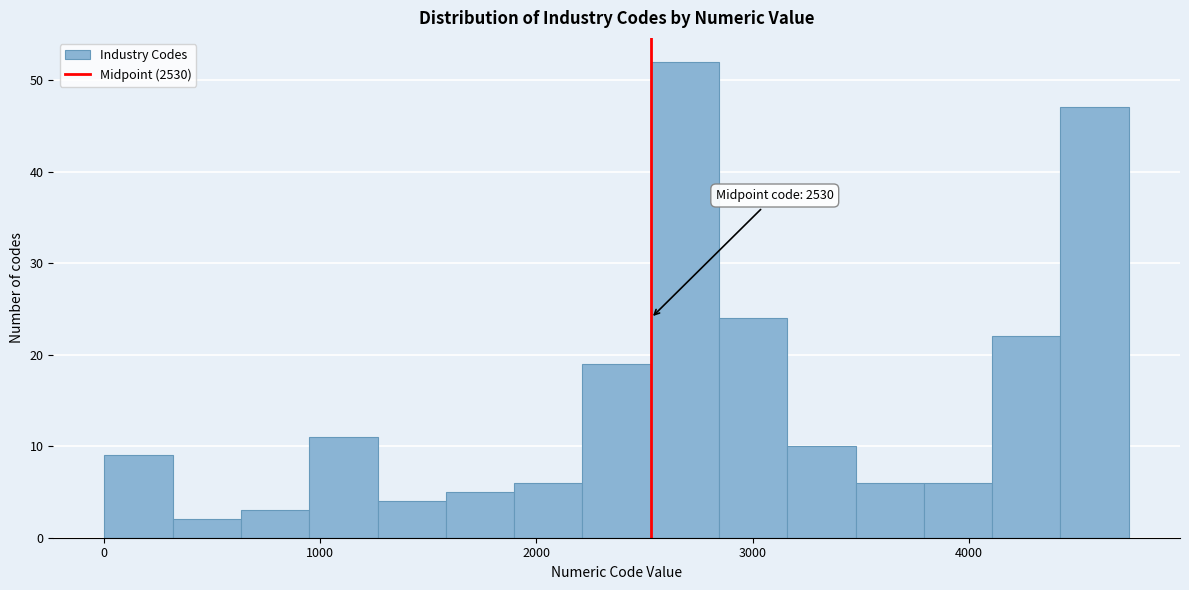

Read against the x-axis, roughly where is the centre of the tallest bar?

2700